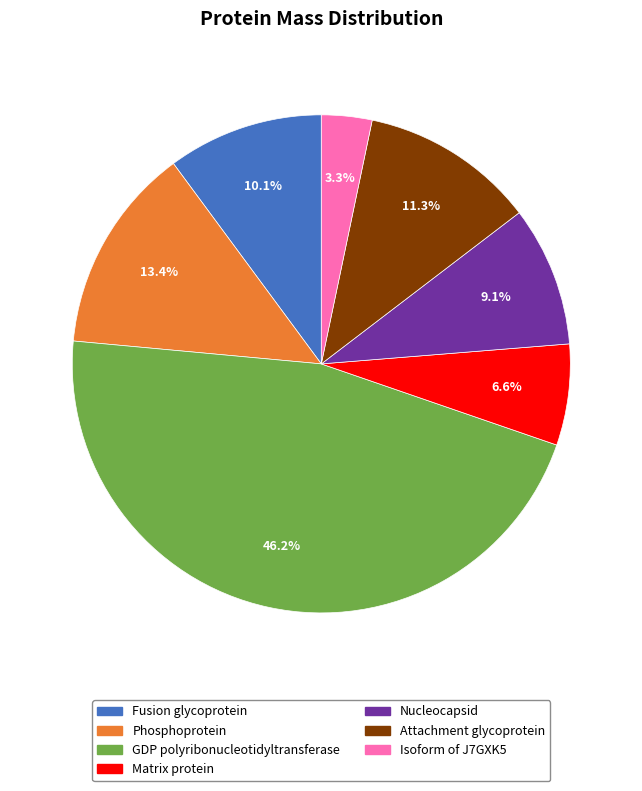

To the nearest percent, what is the average slice percentage?

14%